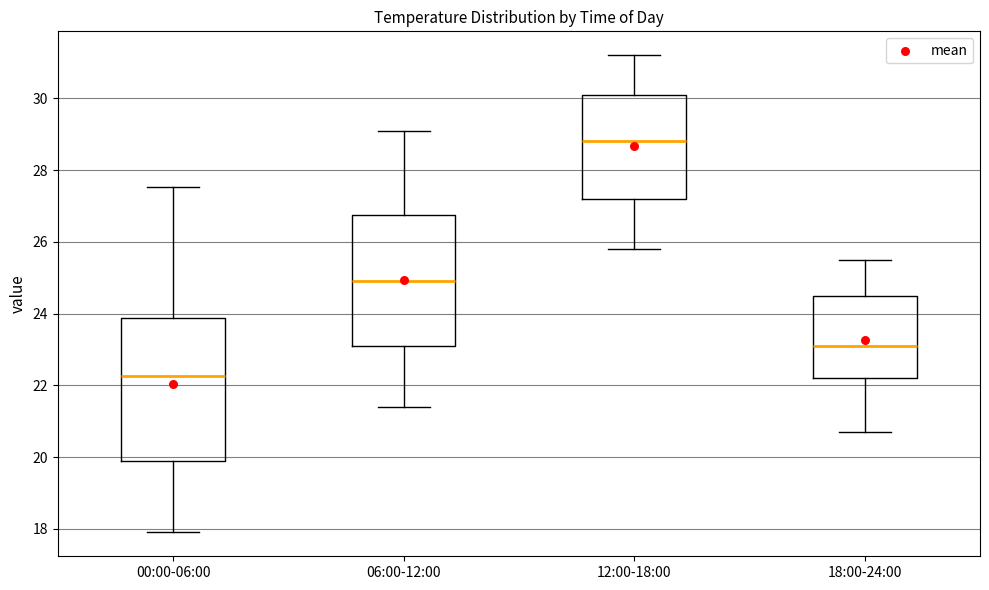

Reading left to right, transcribe this box plot: for each box, give where its median line is, the range the box spans, and where its two whiskers end, as read against the y-axis. The values are not printed on the chart, so give them approximately, as read against the axis.

00:00-06:00: median 22.2, box 19.8 to 23.8, whiskers 18.0 to 27.6
06:00-12:00: median 25.0, box 23.2 to 26.8, whiskers 21.4 to 29.2
12:00-18:00: median 28.8, box 27.2 to 30.2, whiskers 25.8 to 31.2
18:00-24:00: median 23.2, box 22.2 to 24.6, whiskers 20.8 to 25.6